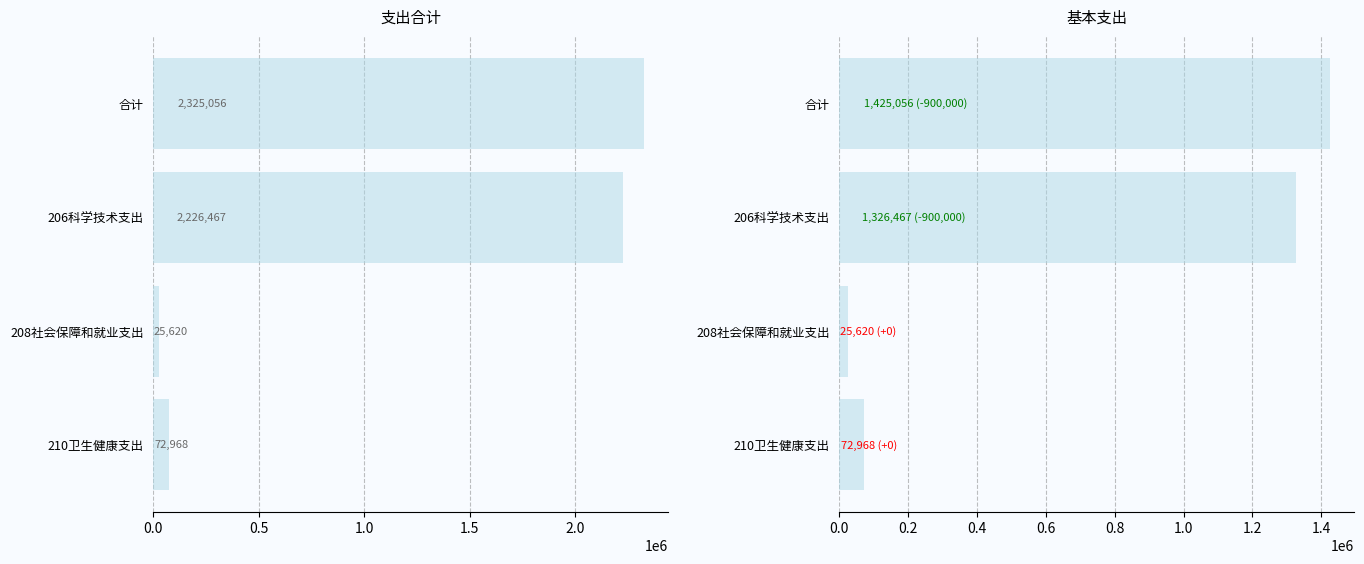

Rank the series at 206科学技术支出 from highest to lowest value.

支出合计, 基本支出